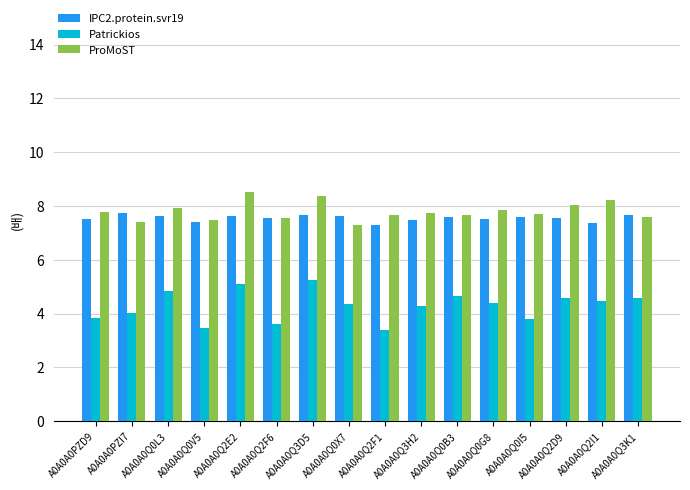

What is the minimum value shown in the chart?

3.4